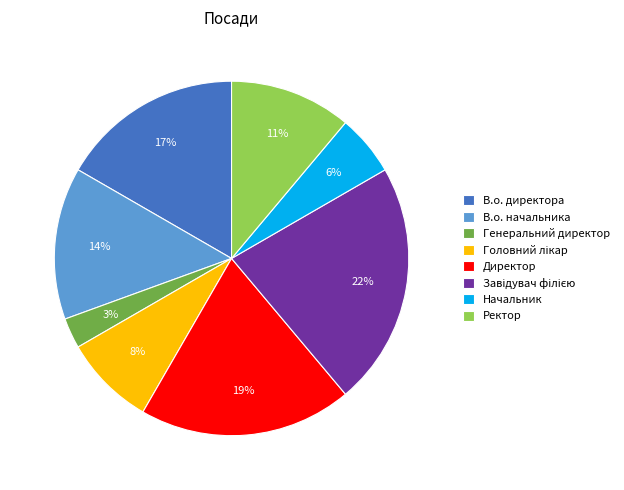

Count the number of slices in the pie.

8